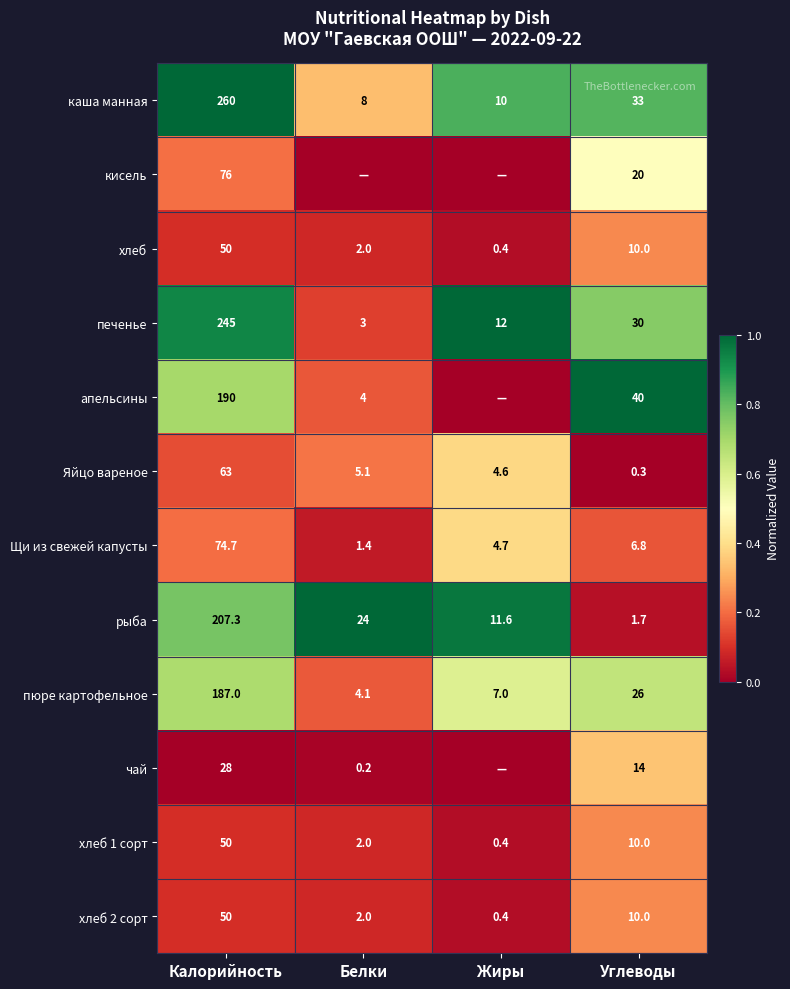

The рыба series shows 45.9 at Калорийность. True or false?

False